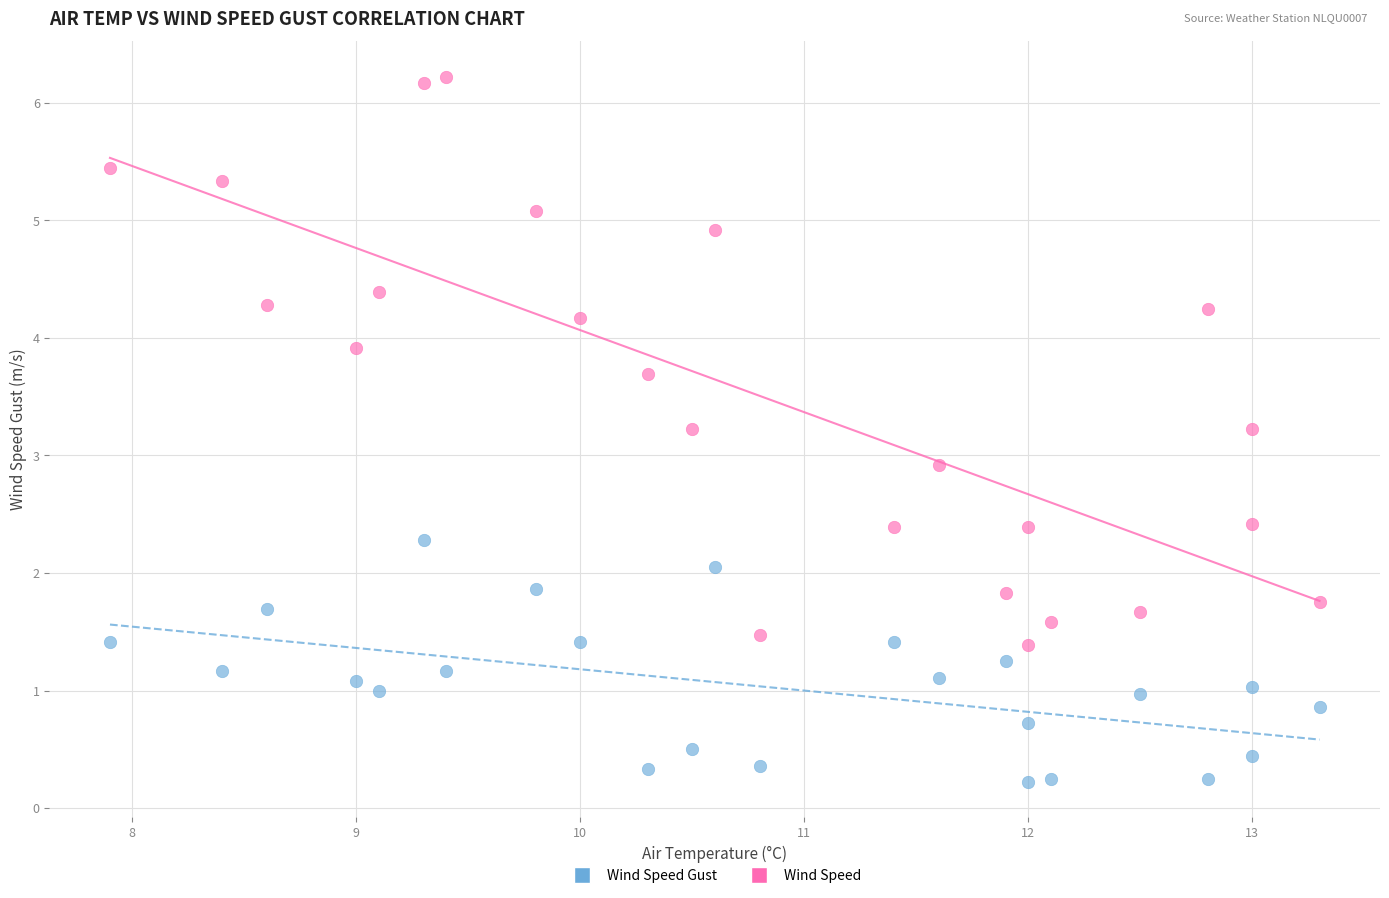

What is the X range (max minus min) for the scatter plot?

5.4